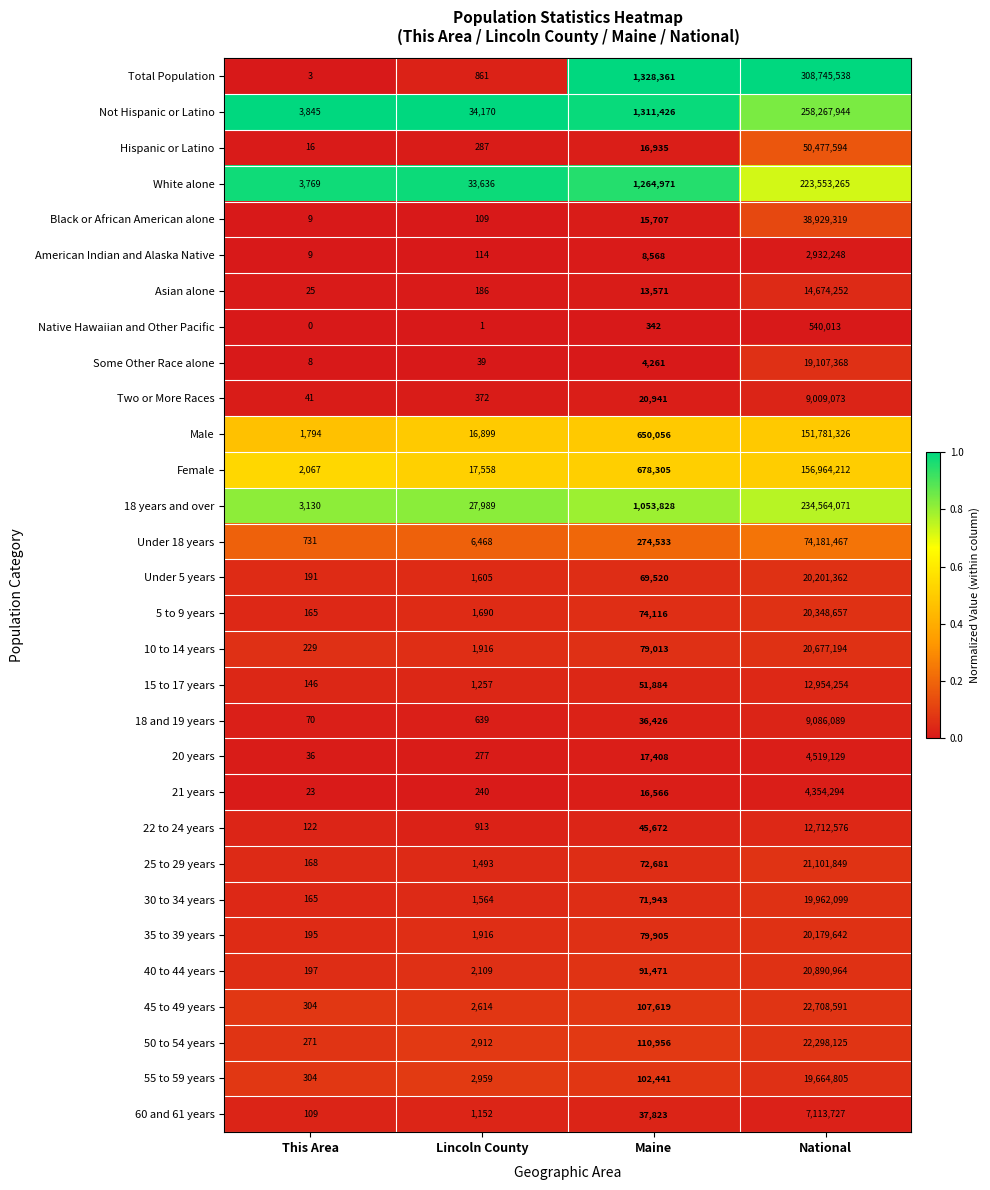

What is the sum of the 60 and 61 years values at This Area and Maine?

37932